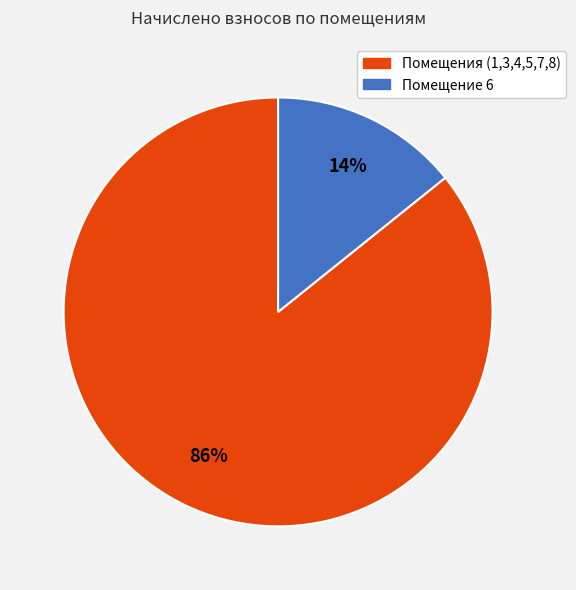

To the nearest percent, what percentage of the pie is Помещение 6?

14%